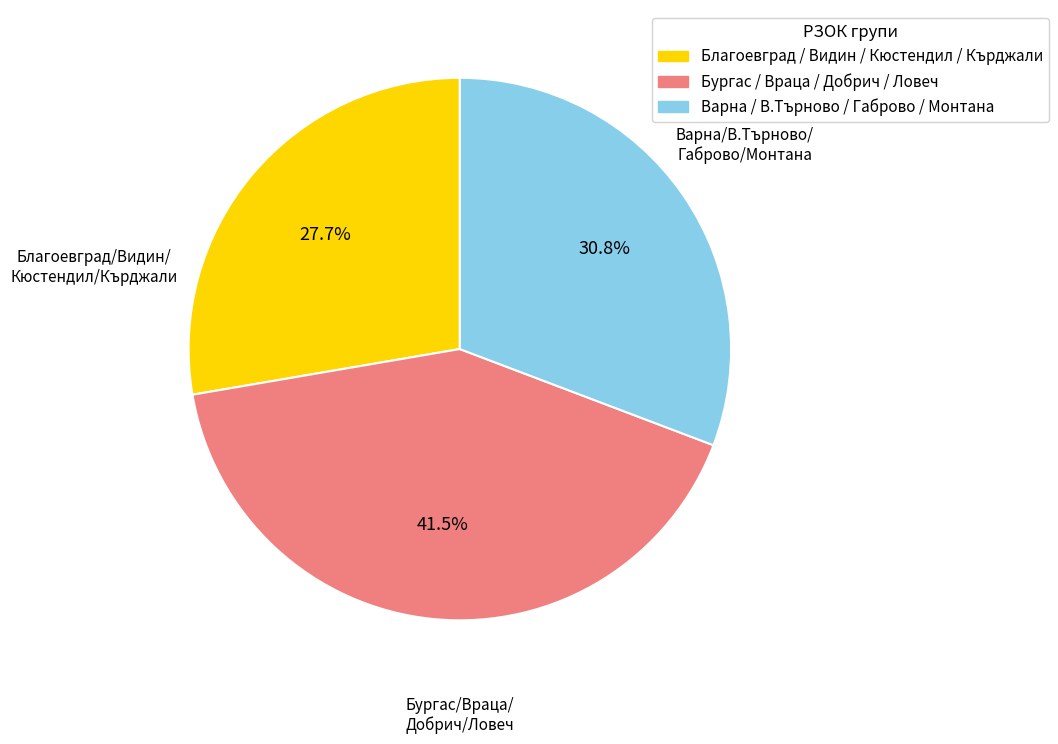

Does any single category account for the majority?

No